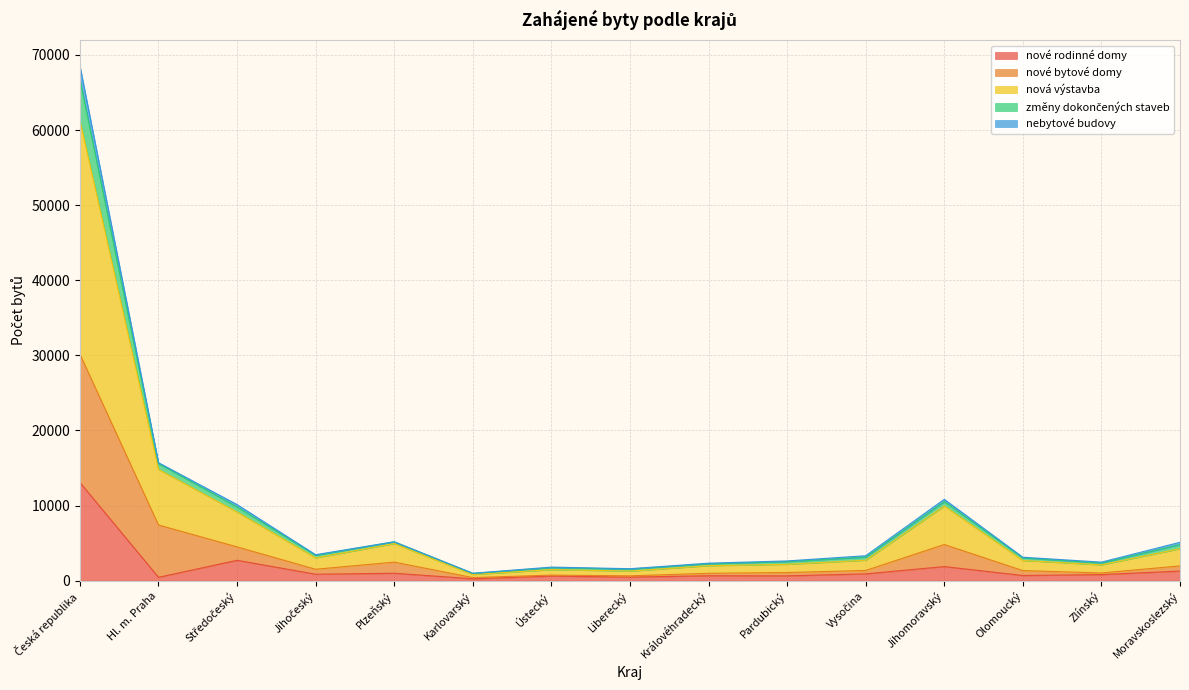

How many interior local peaks does the změny dokončených staveb series have?

3